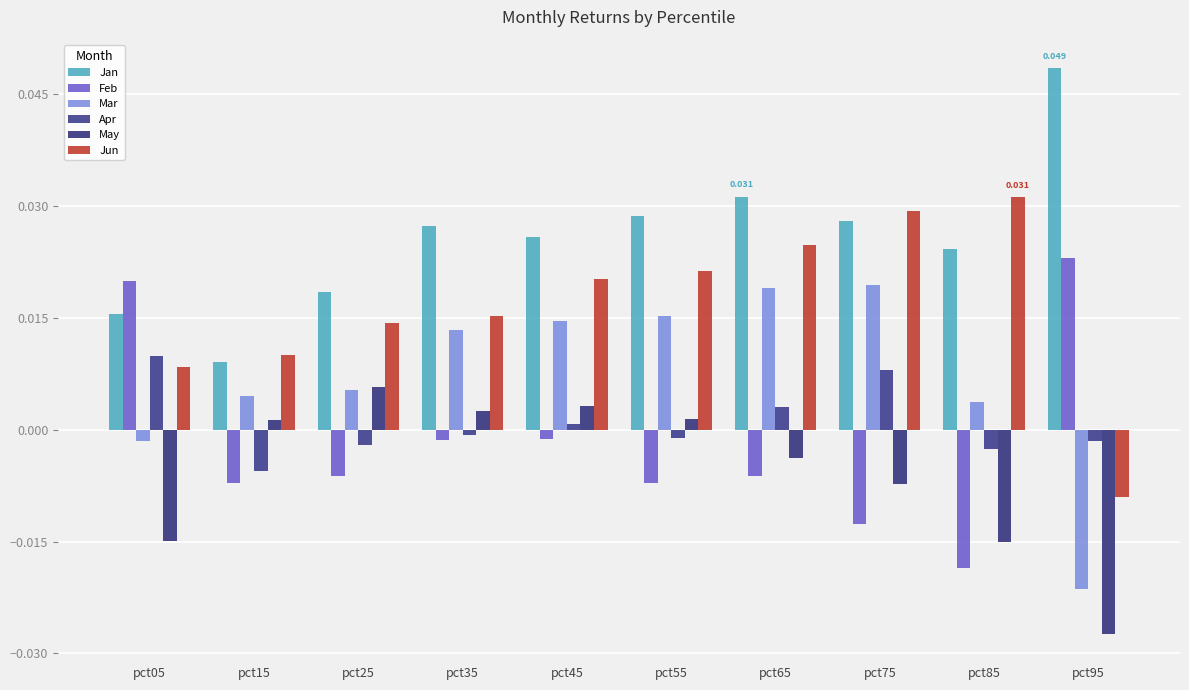

At which label does Apr reach its minimum?

pct15